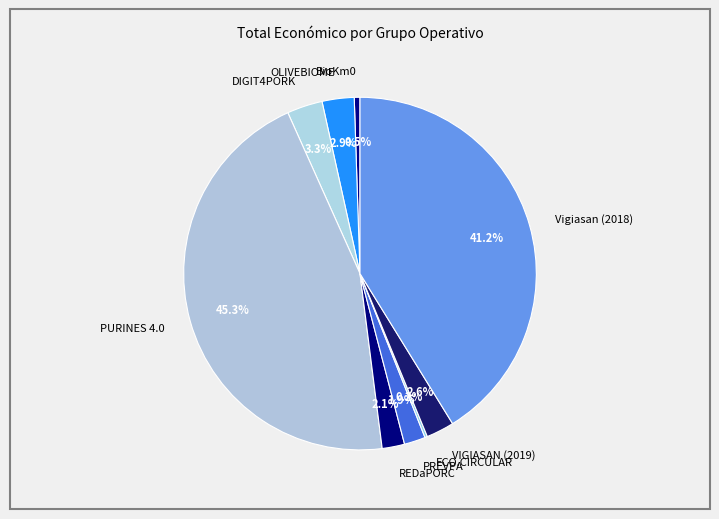

Is OLIVEBIOME the majority of the pie?

No